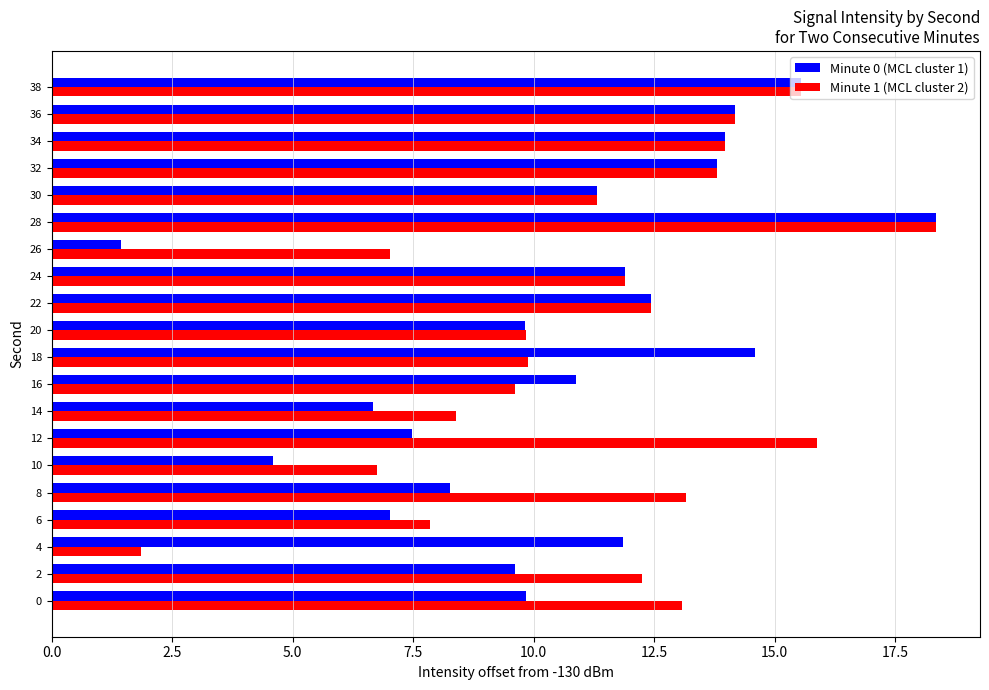

Which label corresponds to the largest value in the chart?

28